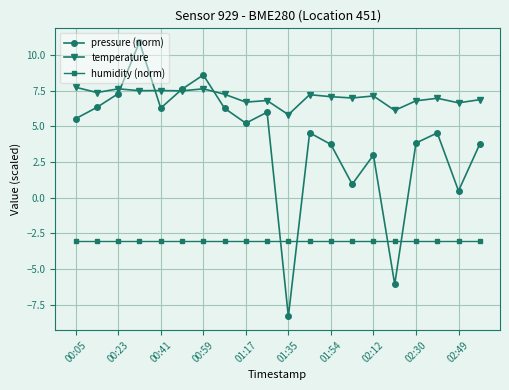

True or false: temperature and humidity (norm) intersect in this chart.

False